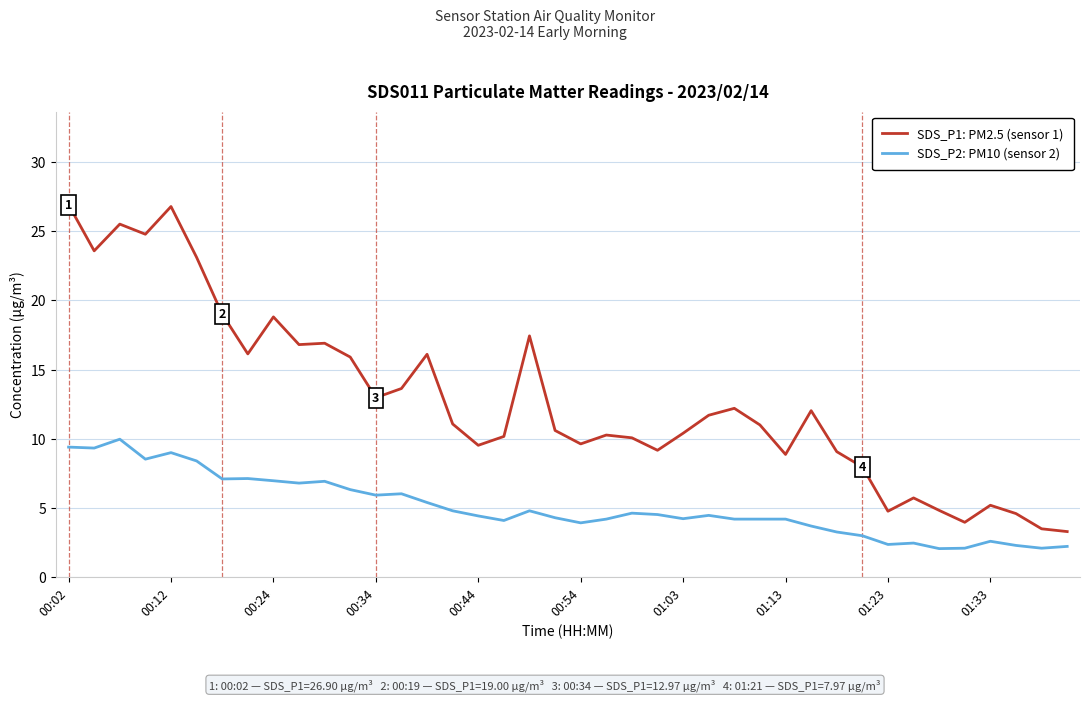

List the series in order of their peak value, lowest first.

SDS_P2: PM10 (sensor 2), SDS_P1: PM2.5 (sensor 1)